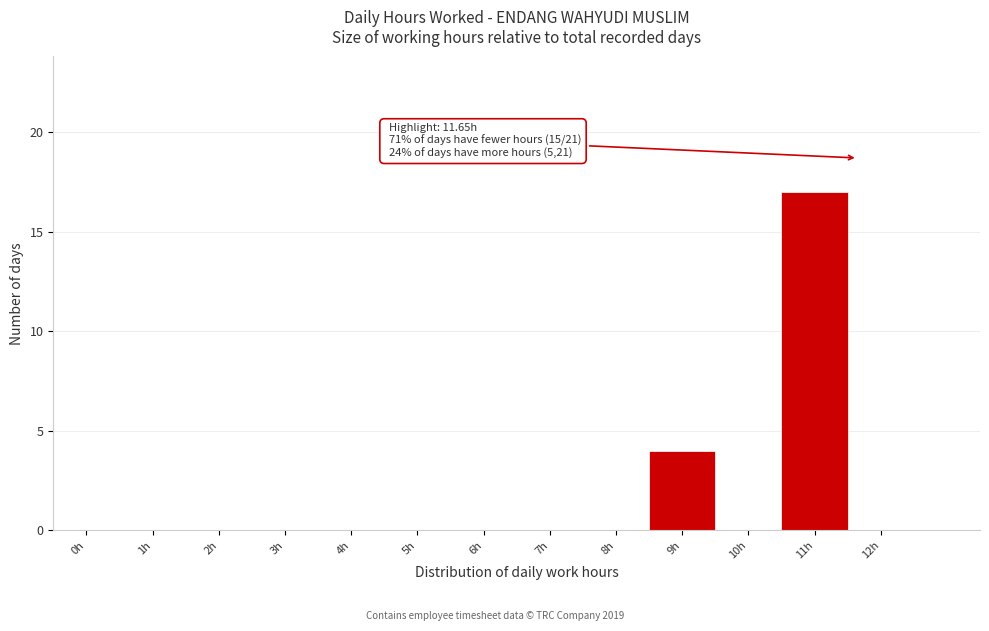

Reading left to right, transcribe all the data shown in this chart.

0h=0	1h=0	2h=0	3h=0	4h=0	5h=0	6h=0	7h=0	8h=0	9h=4	10h=0	11h=17	12h=0